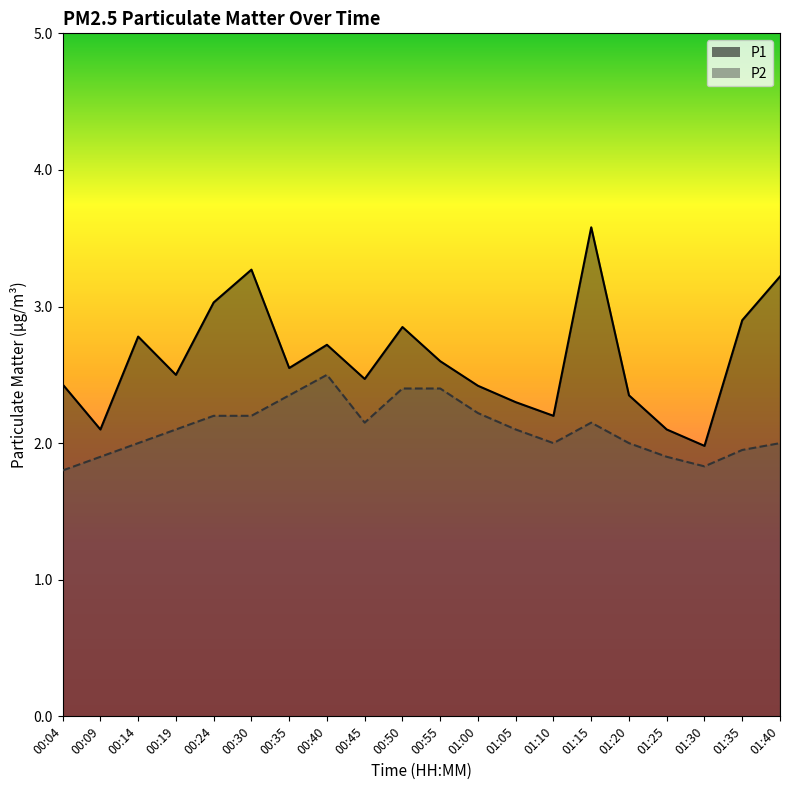

What are all the series names shown in the legend?

P1, P2